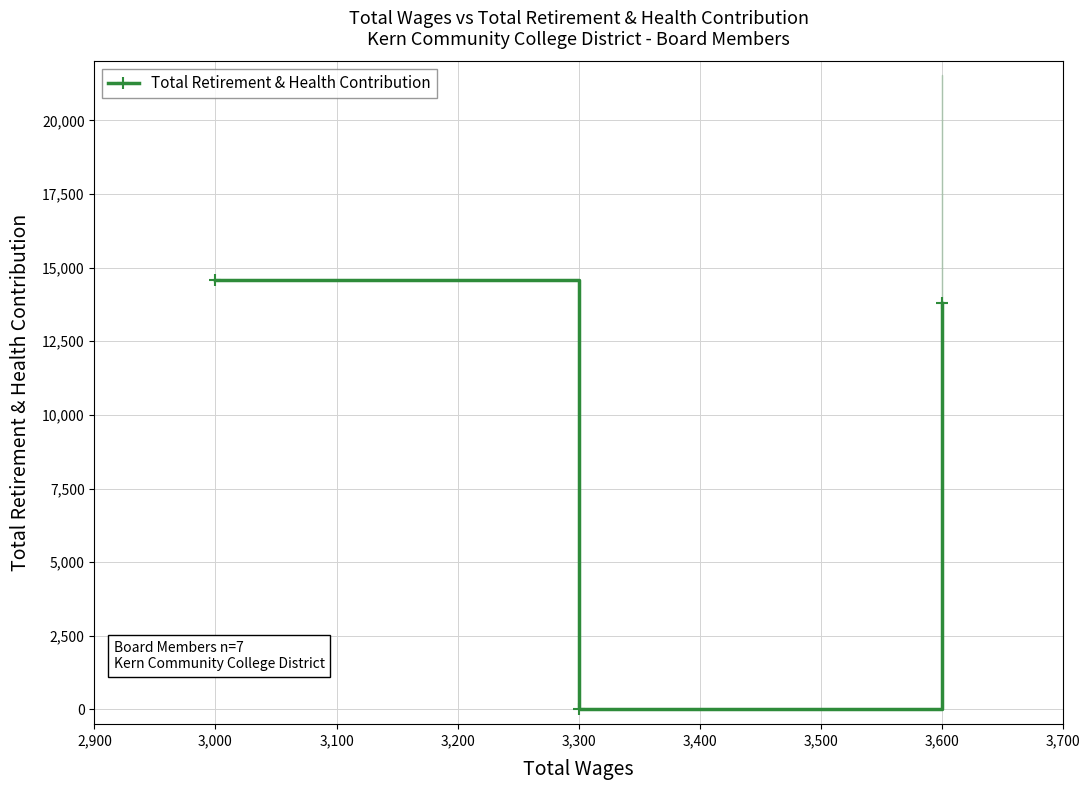

Where is Total Retirement & Health Contribution nearest to the value 7296?

3,600